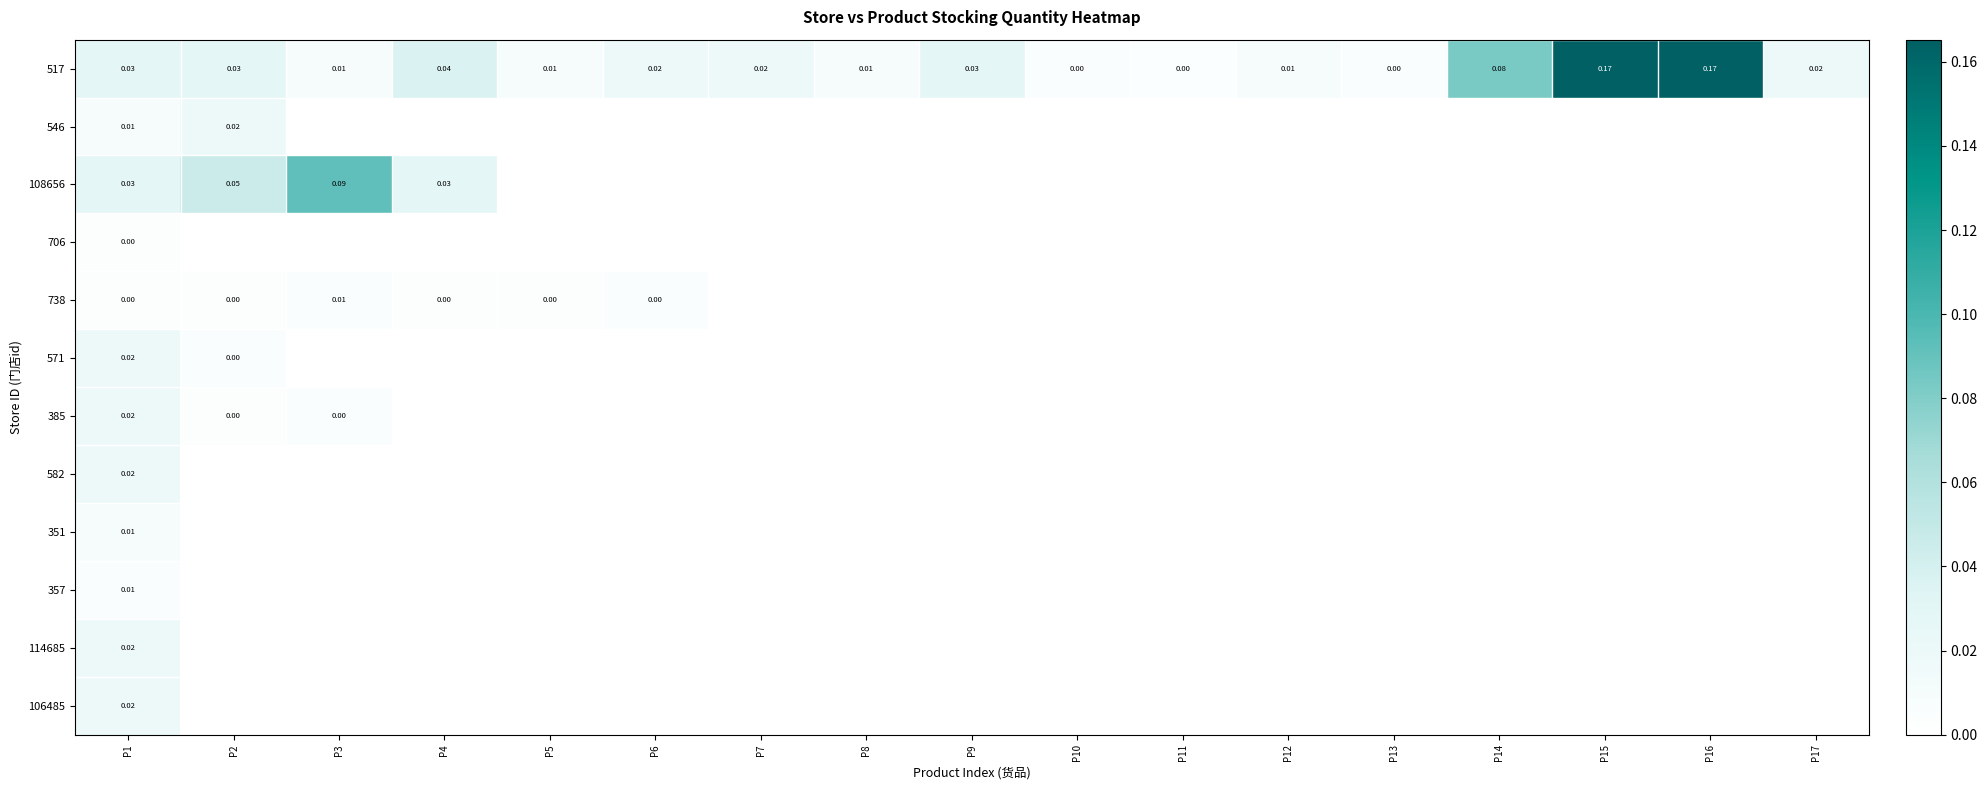

Which category has the highest value in the 706 series?

P1